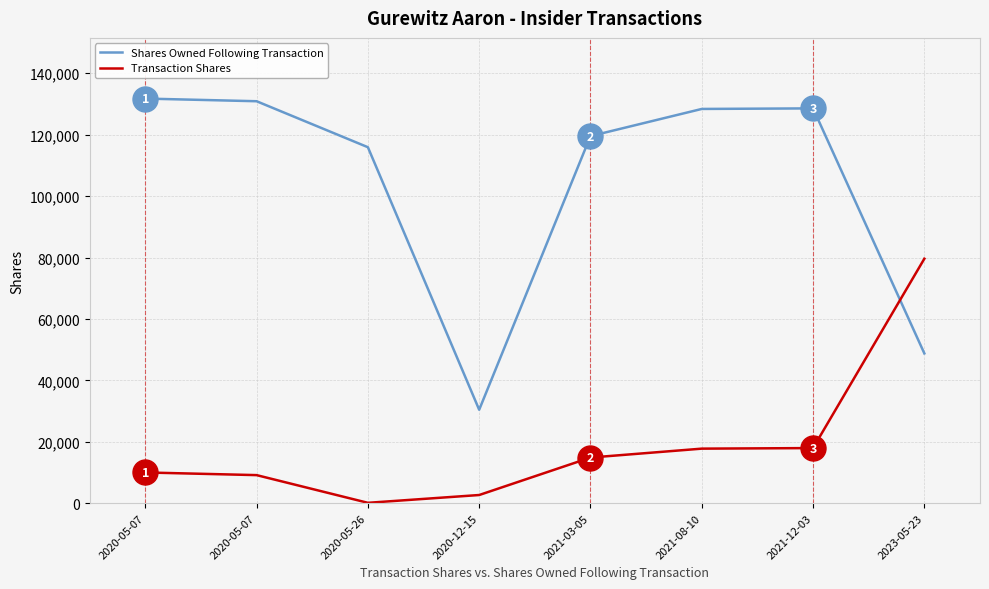

Does the chart have visible grid lines?

Yes